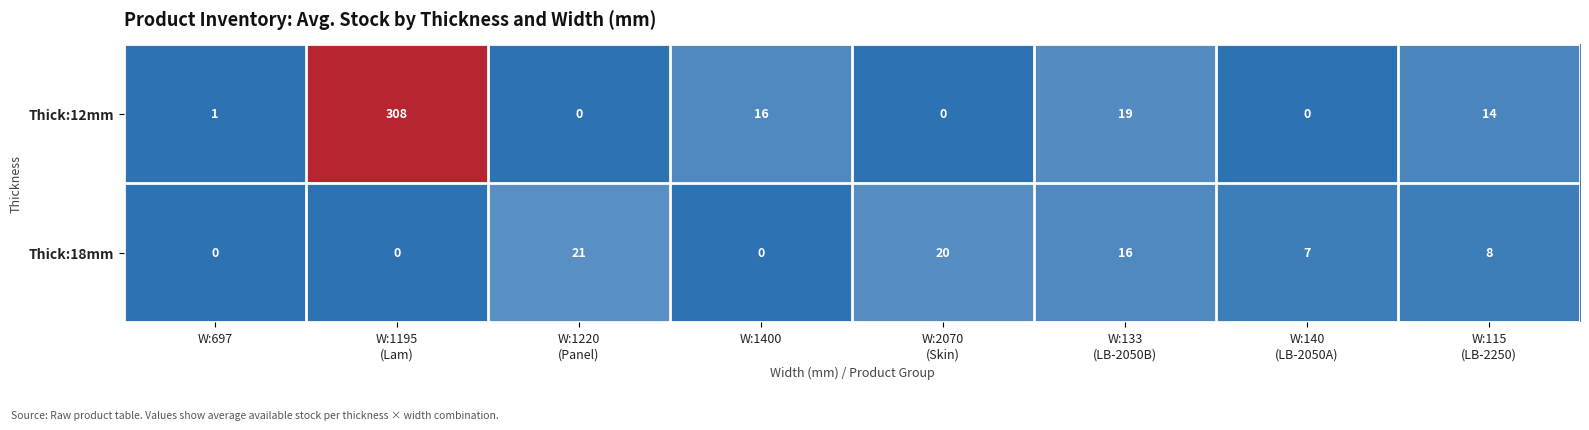

Which series has the largest range (max minus min)?

Thick:12mm